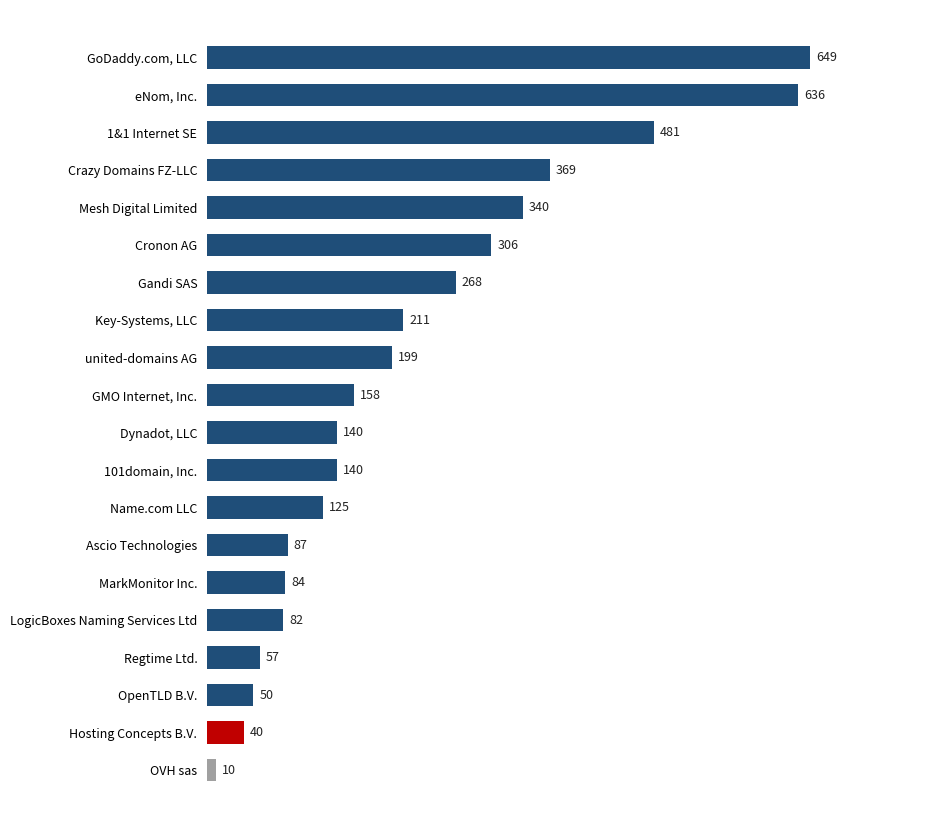

Reading top to bottom, list all the values displayed in this chart.

649	636	481	369	340	306	268	211	199	158	140	140	125	87	84	82	57	50	40	10